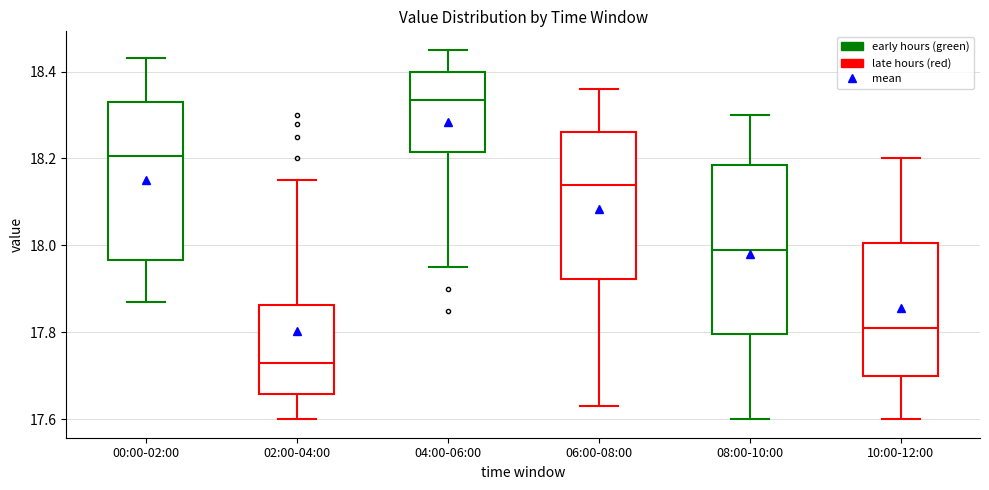

Reading left to right, read every box against the y-axis: the position of its median line, the range the box covers, and the ends of its whiskers. The values are not printed on the chart, so give them approximately, as read against the axis.

00:00-02:00: median 18.20, box 17.96 to 18.34, whiskers 17.88 to 18.44
02:00-04:00: median 17.74, box 17.66 to 17.86, whiskers 17.60 to 18.16
04:00-06:00: median 18.34, box 18.22 to 18.40, whiskers 17.96 to 18.46
06:00-08:00: median 18.14, box 17.92 to 18.26, whiskers 17.64 to 18.36
08:00-10:00: median 18.00, box 17.80 to 18.18, whiskers 17.60 to 18.30
10:00-12:00: median 17.82, box 17.70 to 18.00, whiskers 17.60 to 18.20